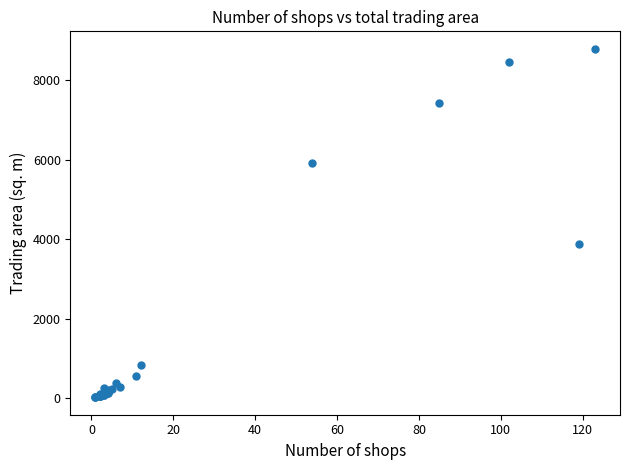

What Y value in the scatter plot is closest to 4407?

3872